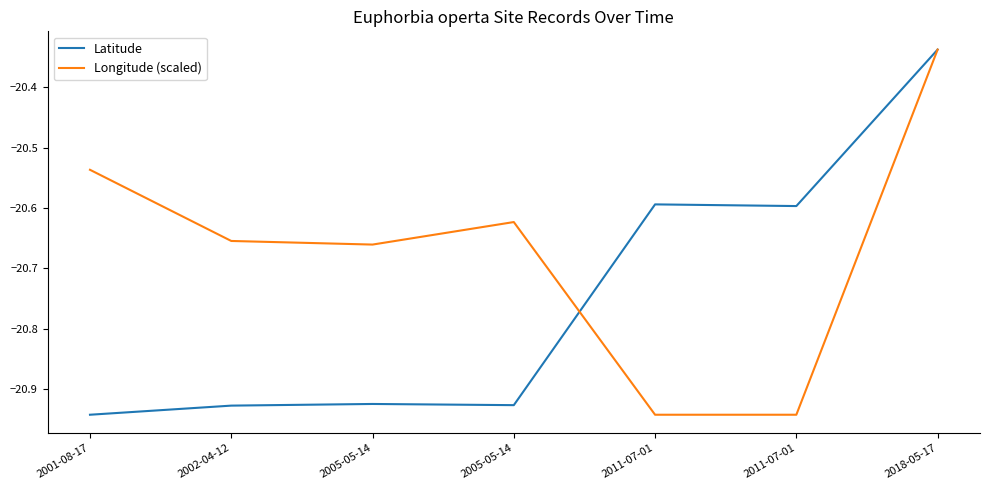

What is the highest value of the Latitude series?

-20.3